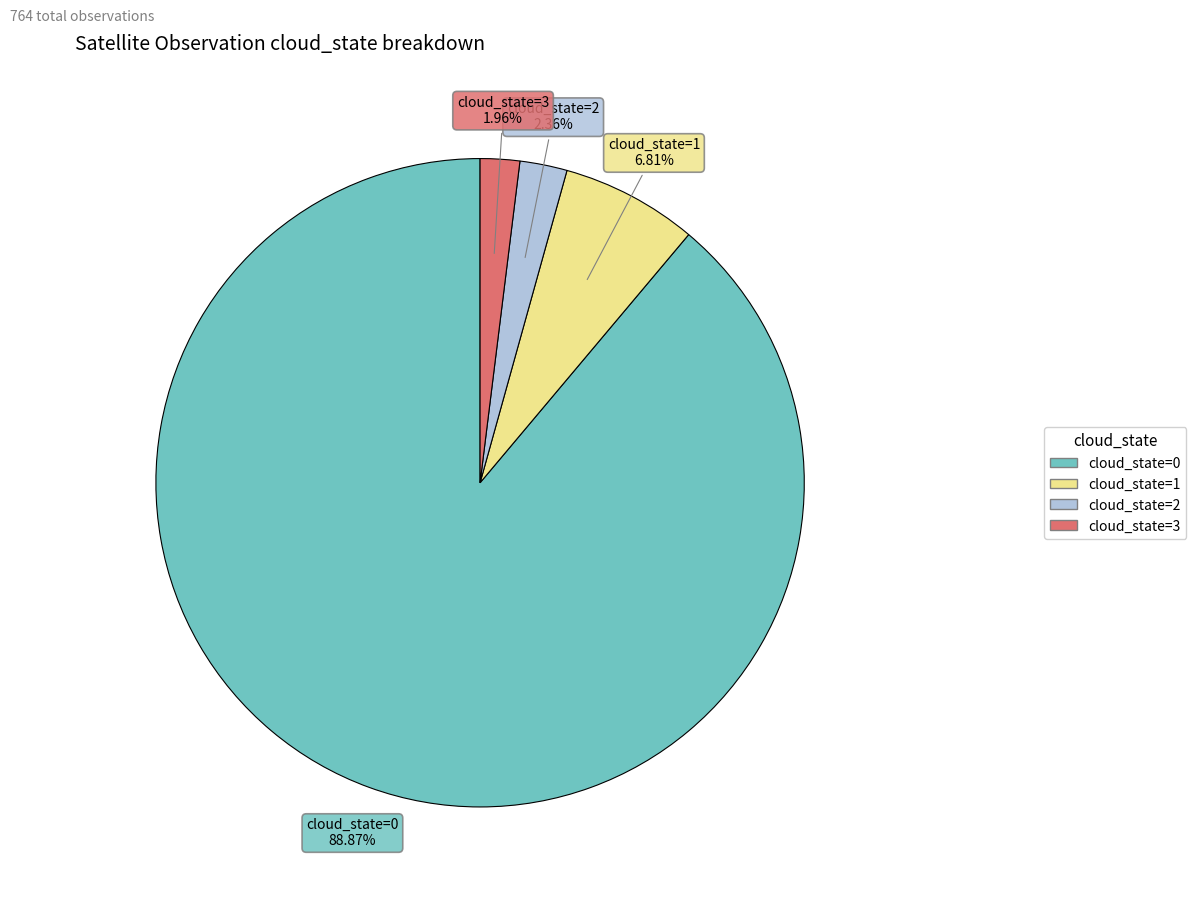

What is the total percentage of cloud_state=2 and cloud_state=3?

4.3%